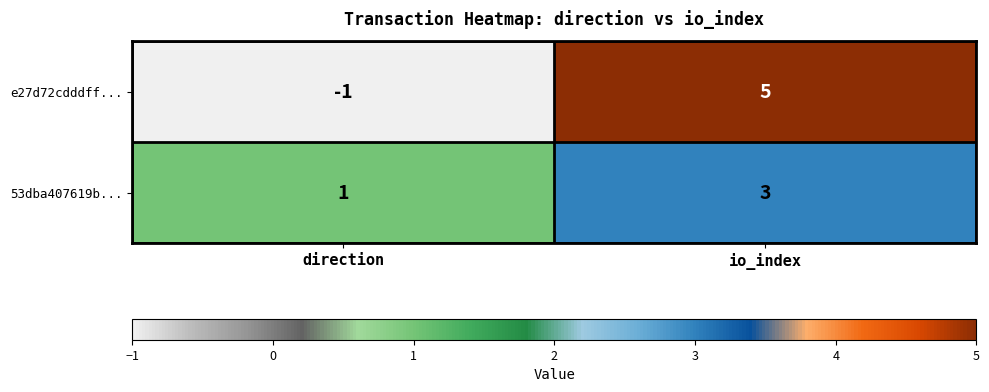

The 53dba407619b... series shows 3 at io_index. True or false?

True